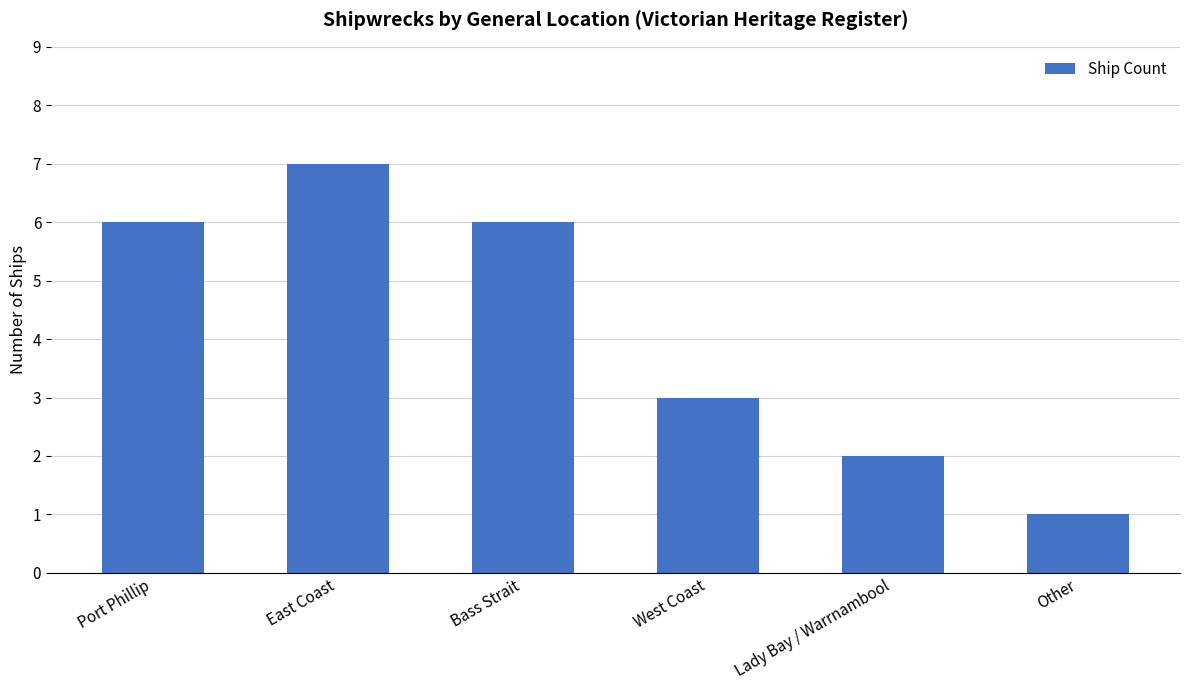

What is the maximum value shown in the chart?

7